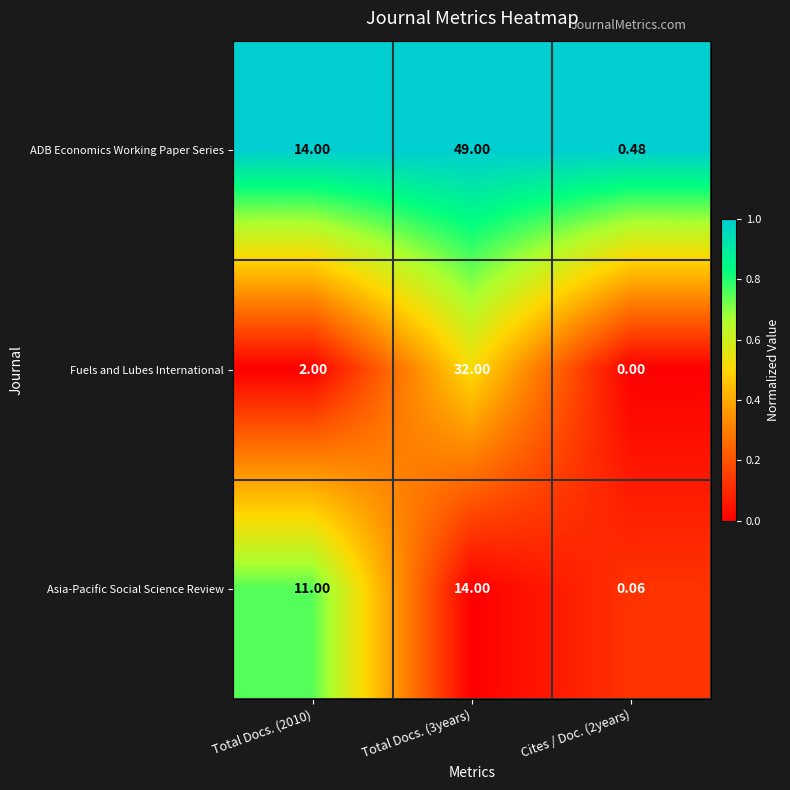

Rank the series by their average value, from lowest to highest.

Asia-Pacific Social Science Review, Fuels and Lubes International, ADB Economics Working Paper Series